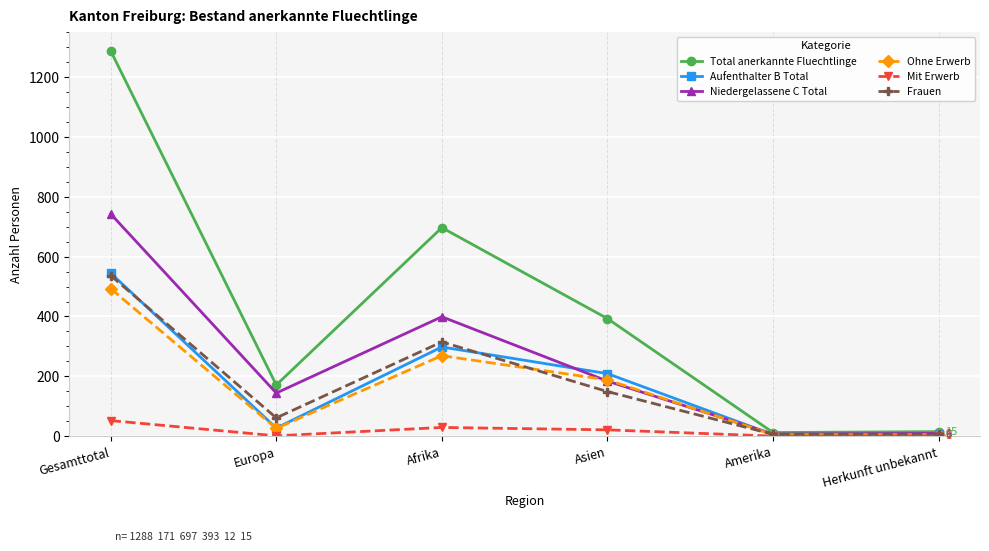

True or false: Niedergelassene C Total has more than 1 interior local peaks.

False